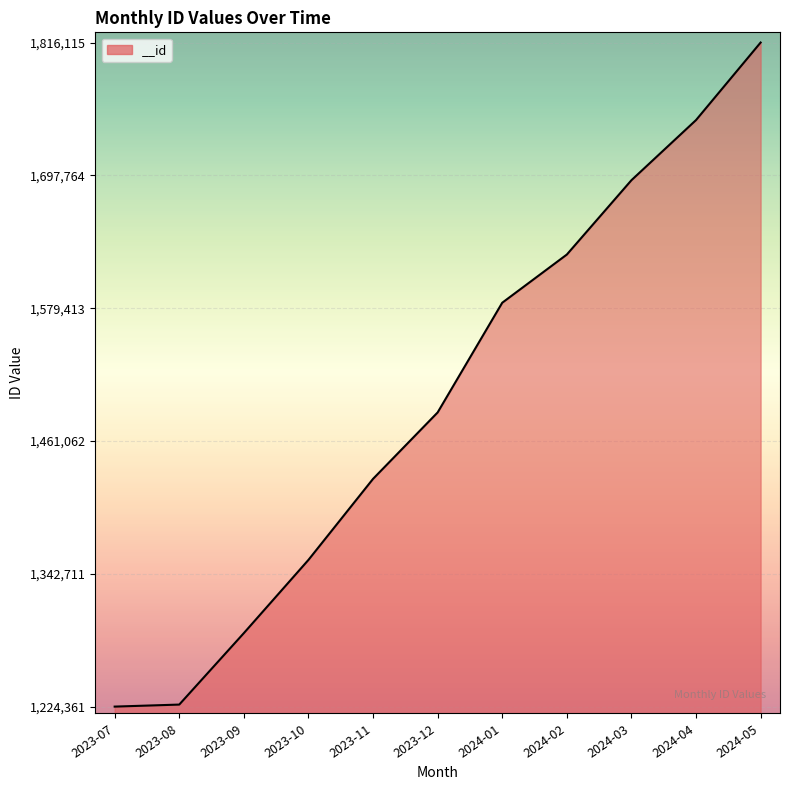

How many lines are shown in the chart?

1